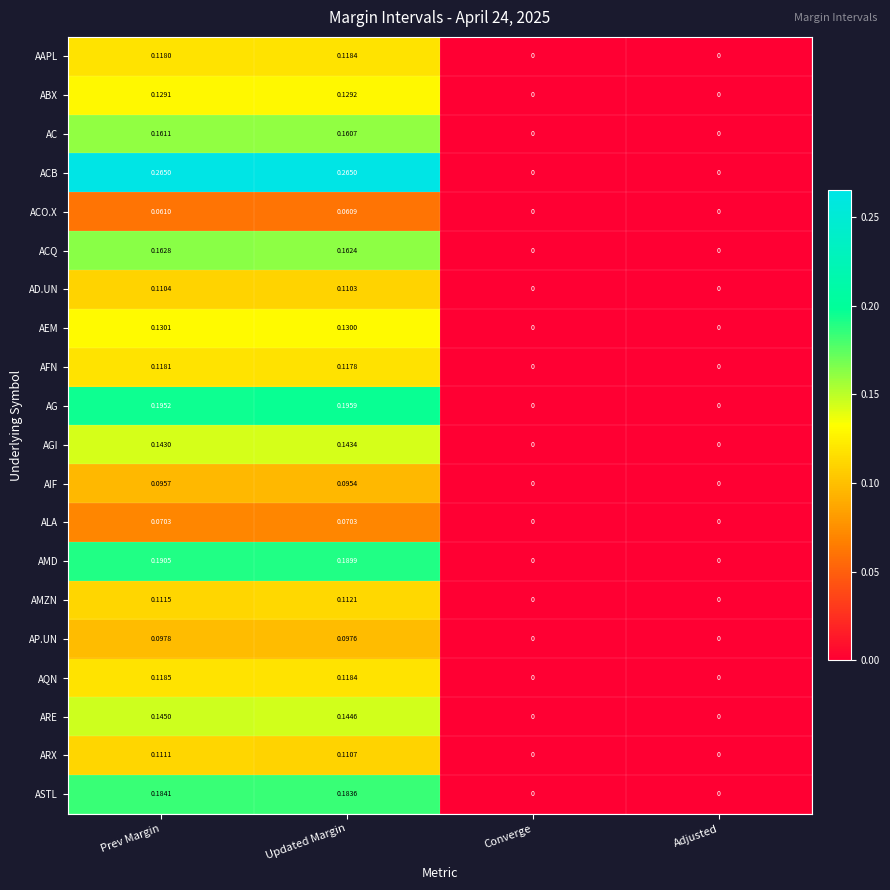

Count the number of categories in the chart.

4